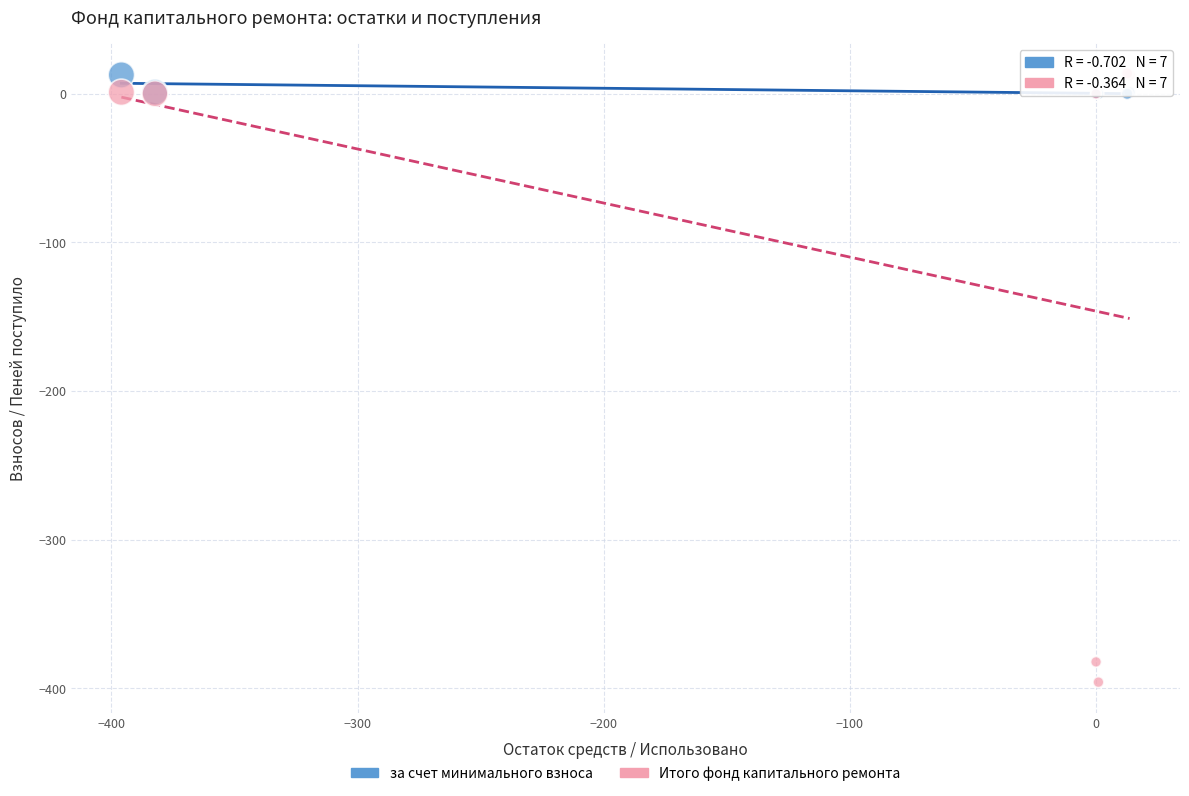

Which series has the largest Y range (max minus min)?

Итого фонд капитального ремонта